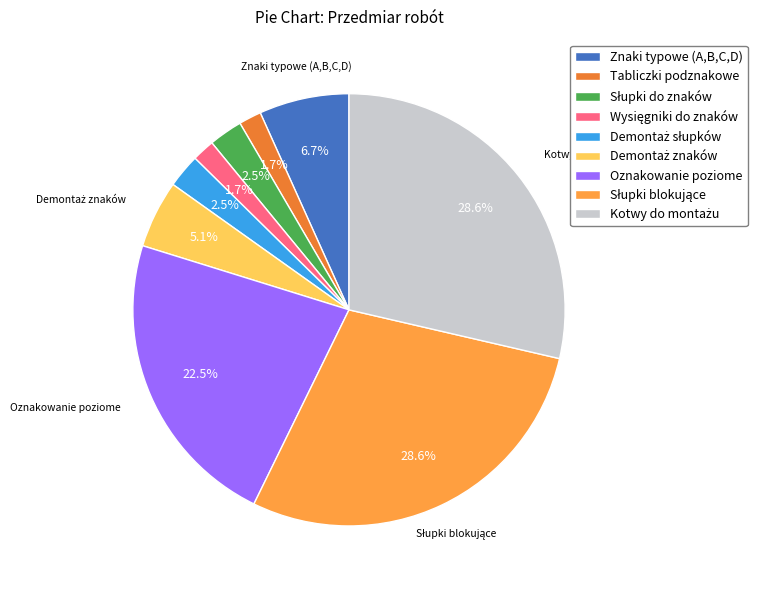

Combined, do Oznakowanie poziome and Tabliczki podznakowe account for over 50%?

No